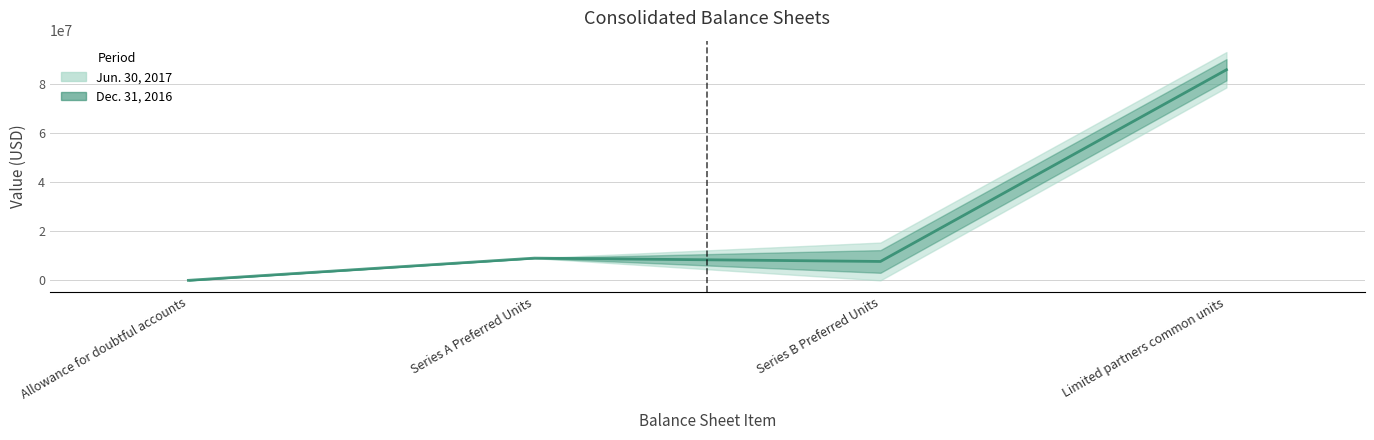

How many lines are shown in the chart?

1